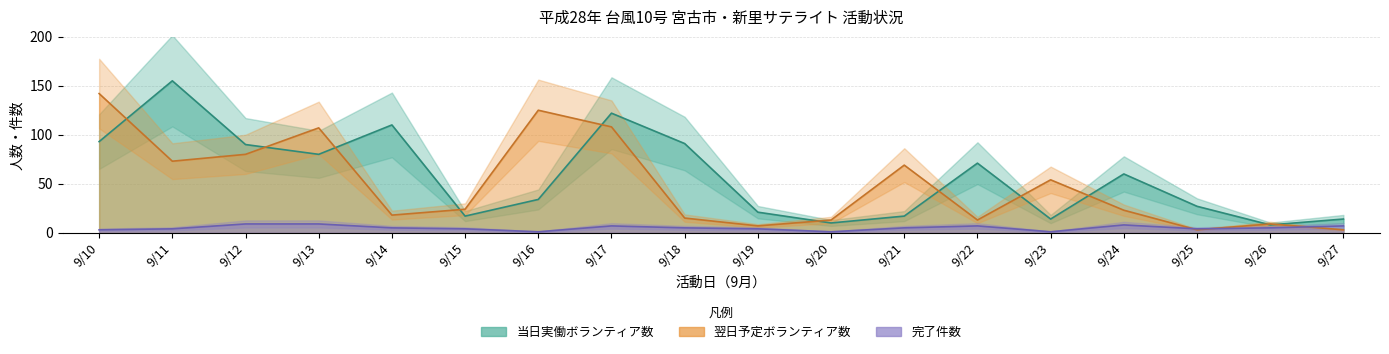

Where is the first local minimum for volunteers?

9/13